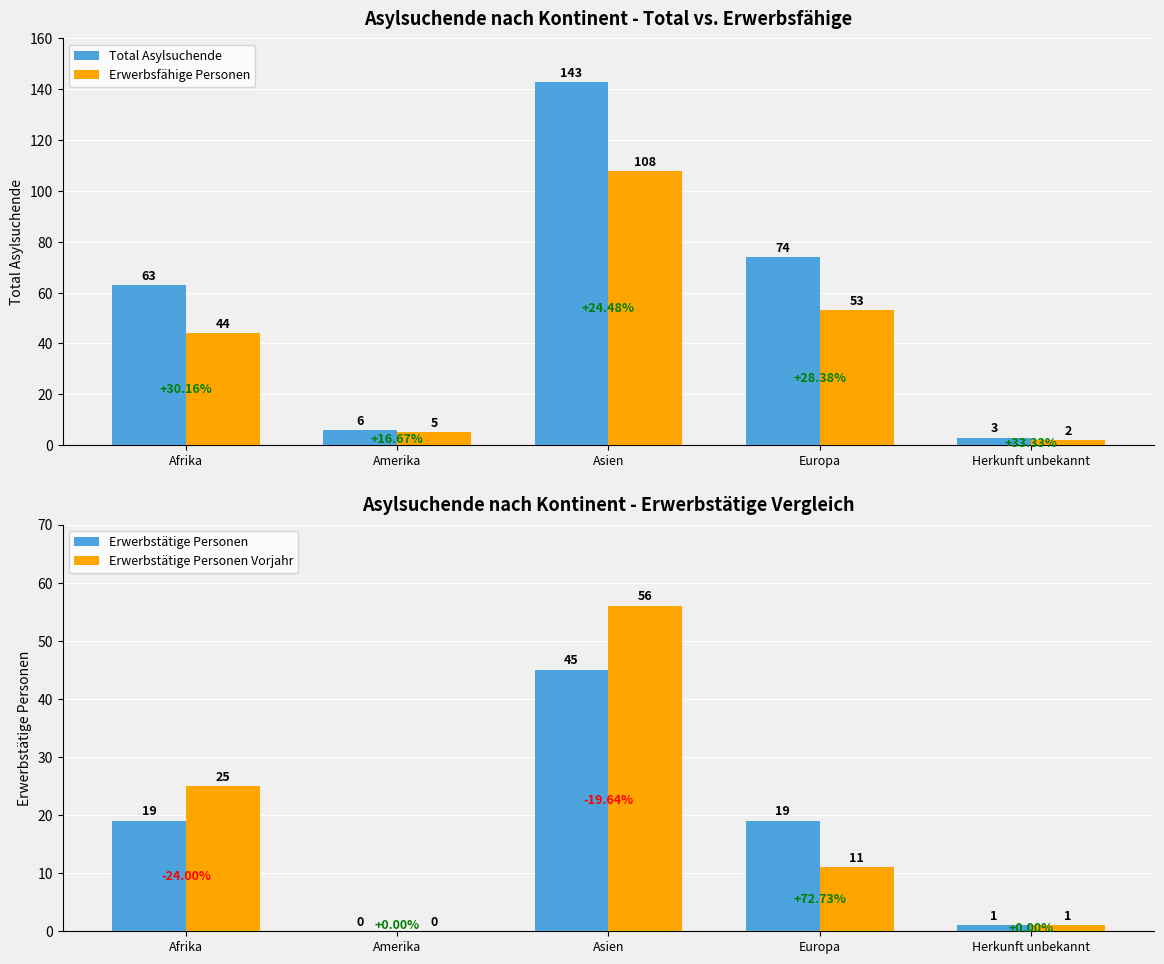

True or false: Erwerbstätige Personen Vorjahr has a value of 17 at Europa.

False